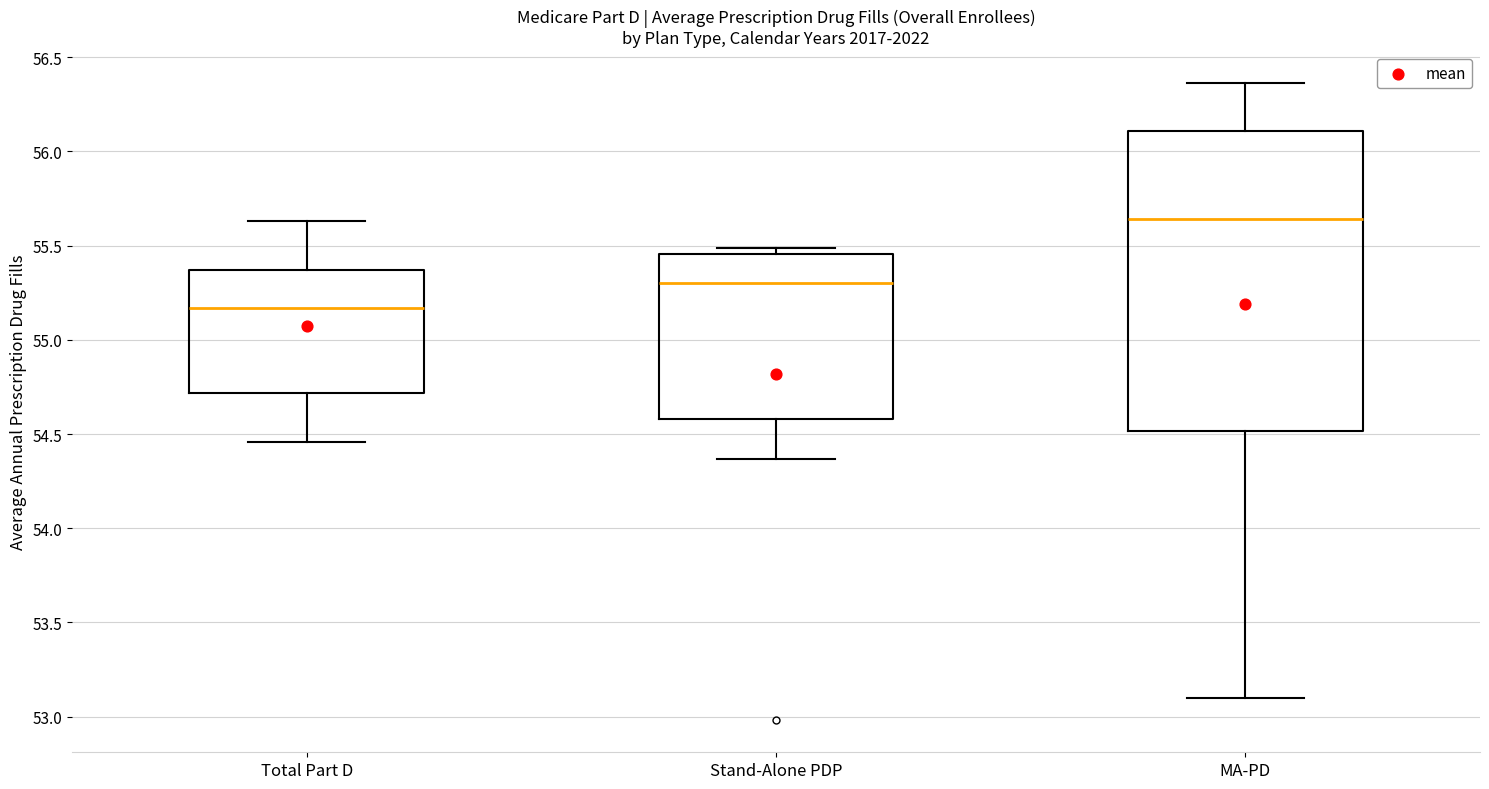

Which box is the tallest, from its lower edge to its upper edge?

MA-PD